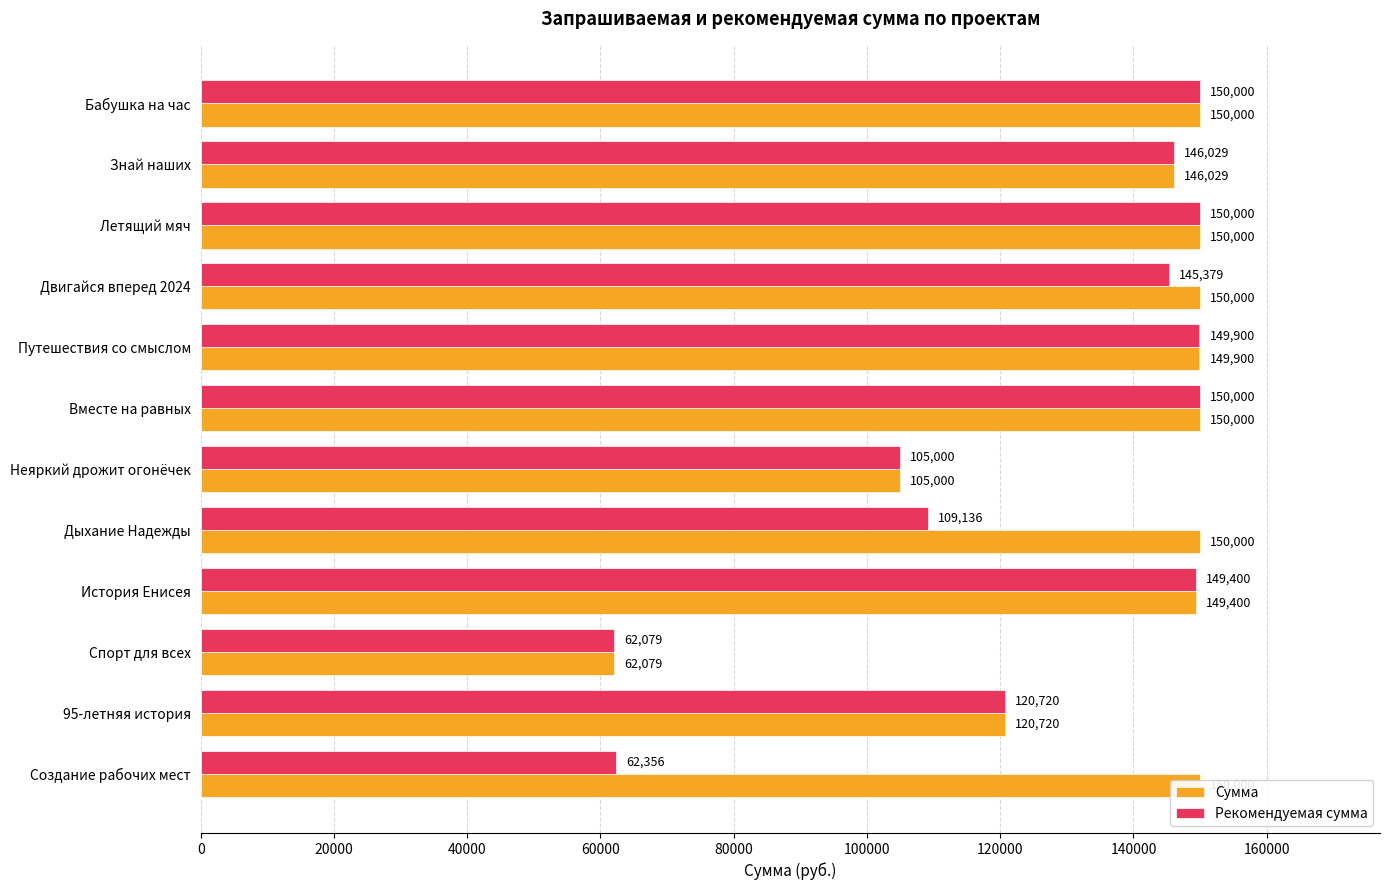

At how many categories does at least one series exceed 116716?

10